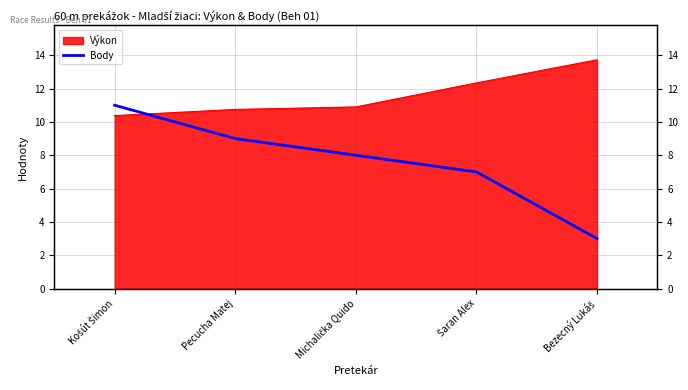

How many data points are less than 8?

2